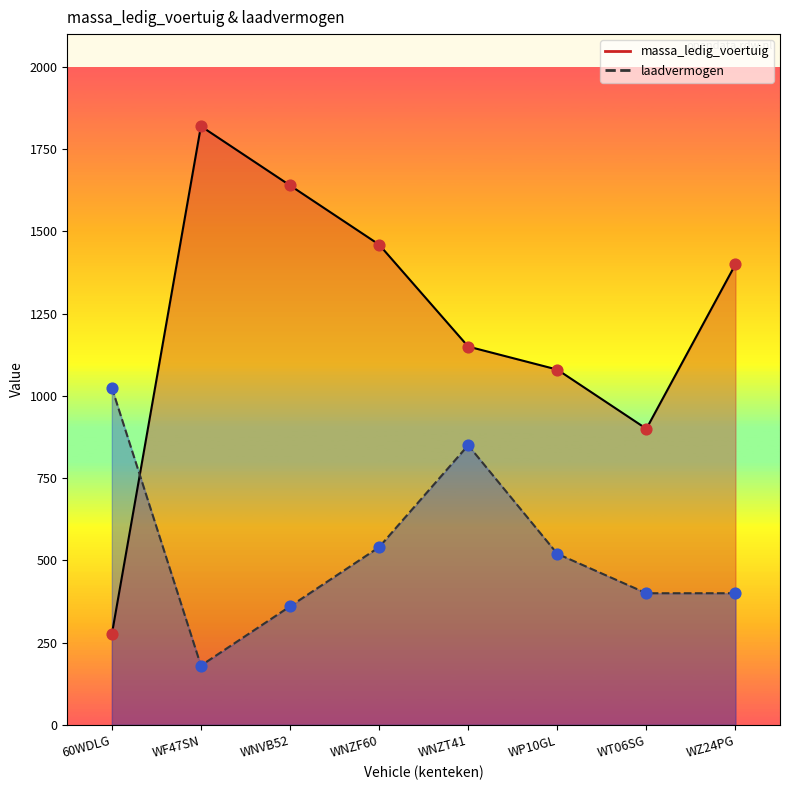

Which series has the largest total across all categories?

massa_ledig_voertuig